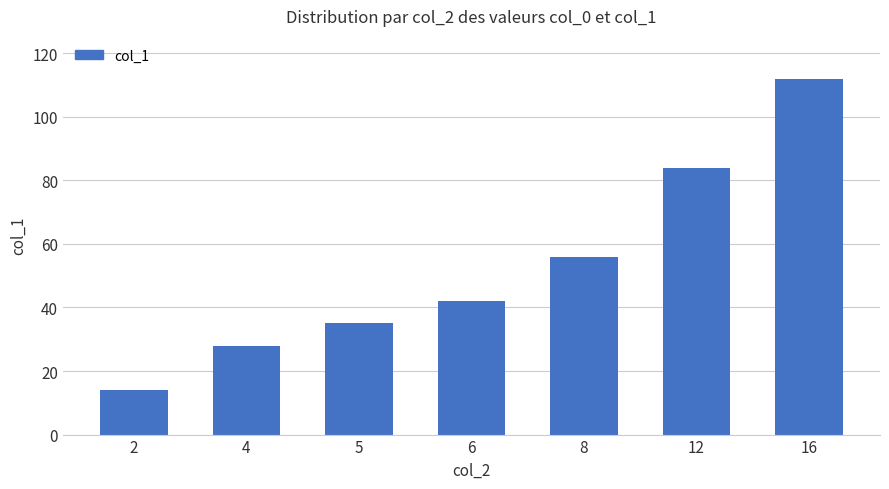

What is the value of the 5th bar from the left?

56